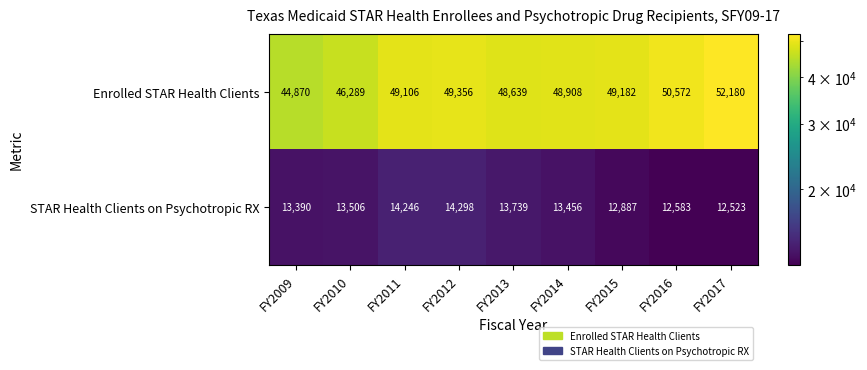

Which series has the largest range (max minus min)?

Enrolled STAR Health Clients